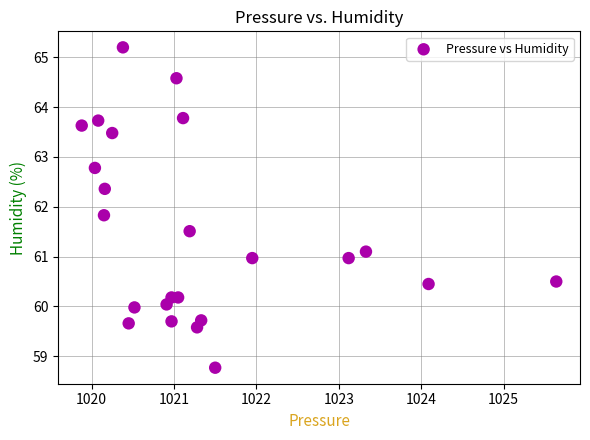

What is the range of X values (max minus min)?

5.8